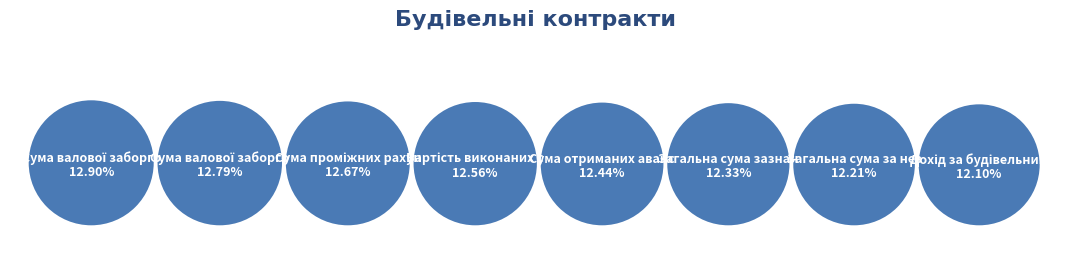

True or false: Сума валової заборгованості замовників accounts for 13% of the total.

True